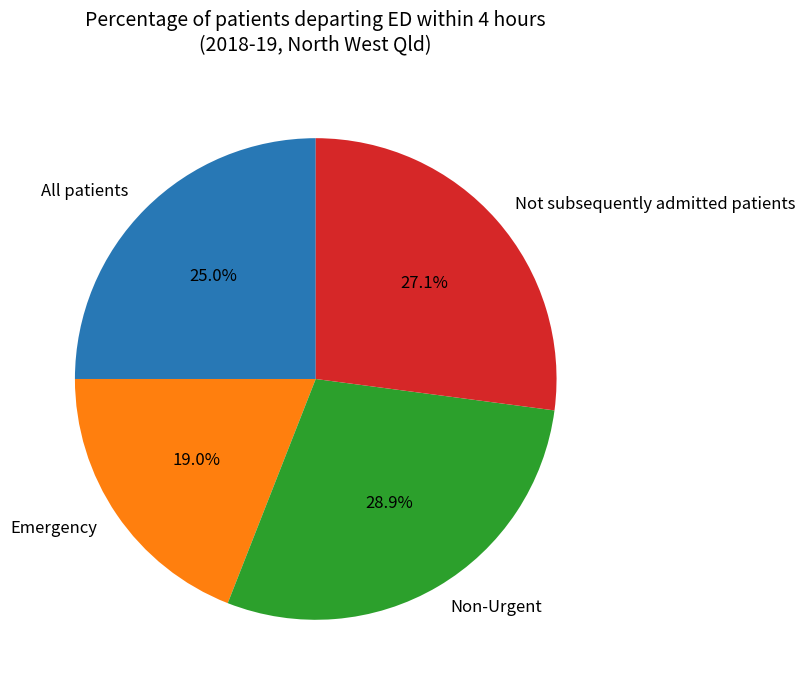

Is the sum of Emergency and All patients greater than half?

No